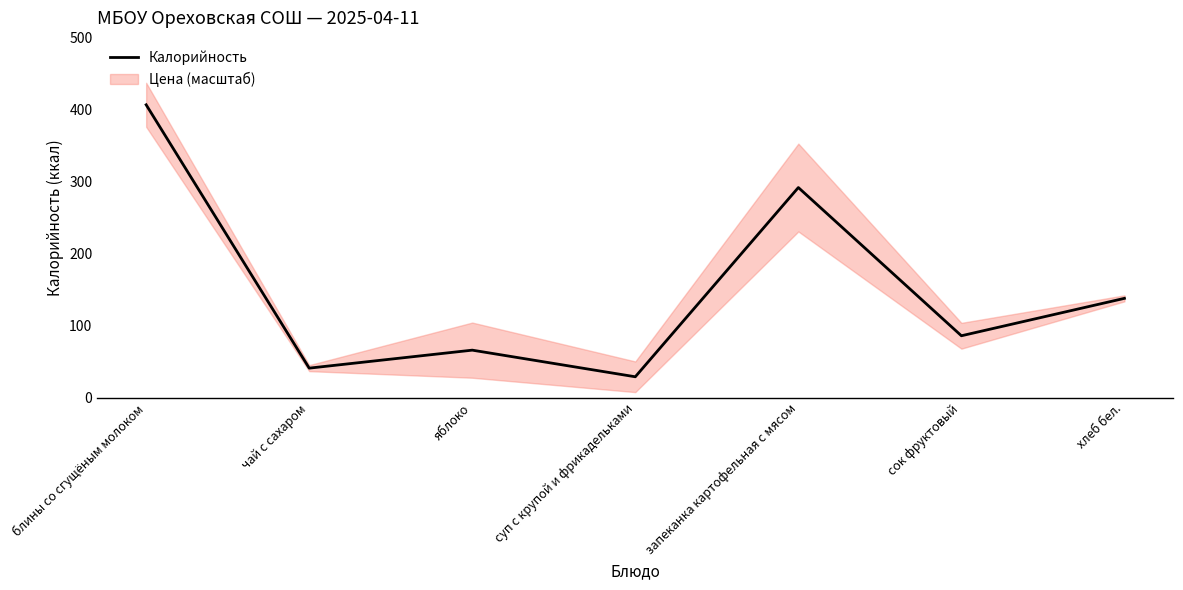

Is it true that the value at суп с крупой и фрикадельками is 29?

True